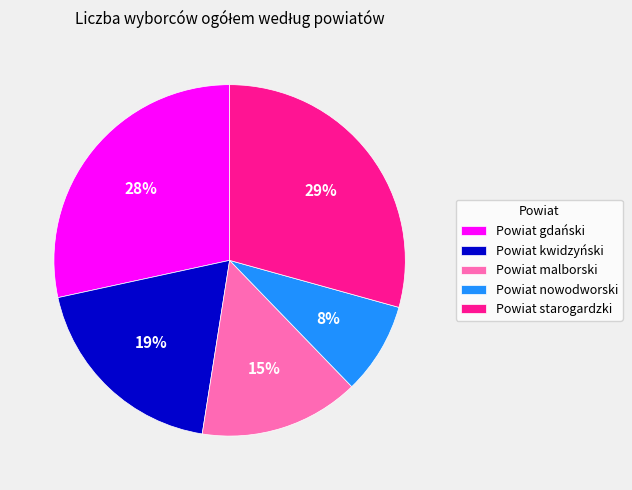

To the nearest percent, what portion does Powiat kwidzyński represent?

19%